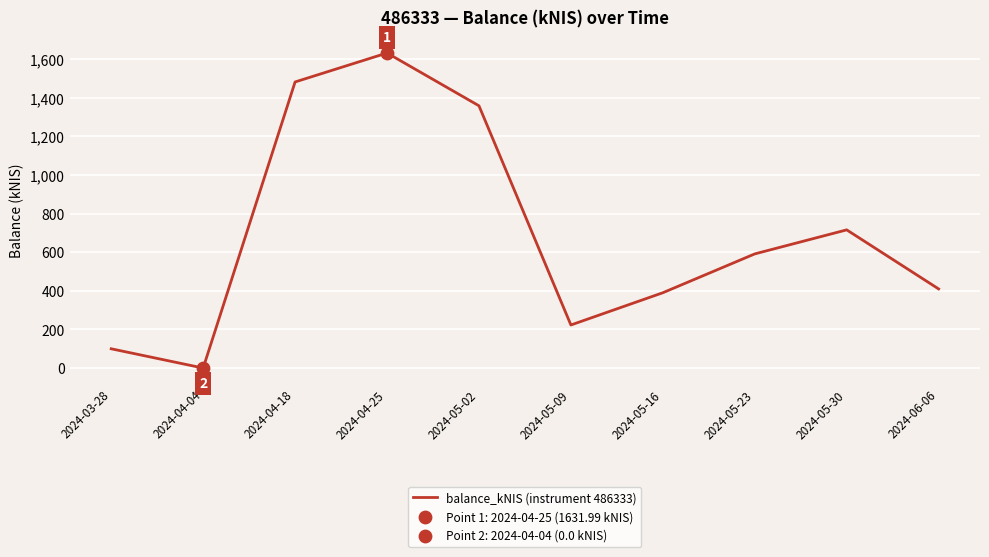

What is the change in value from 2024-05-02 to 2024-06-06?

-948.6